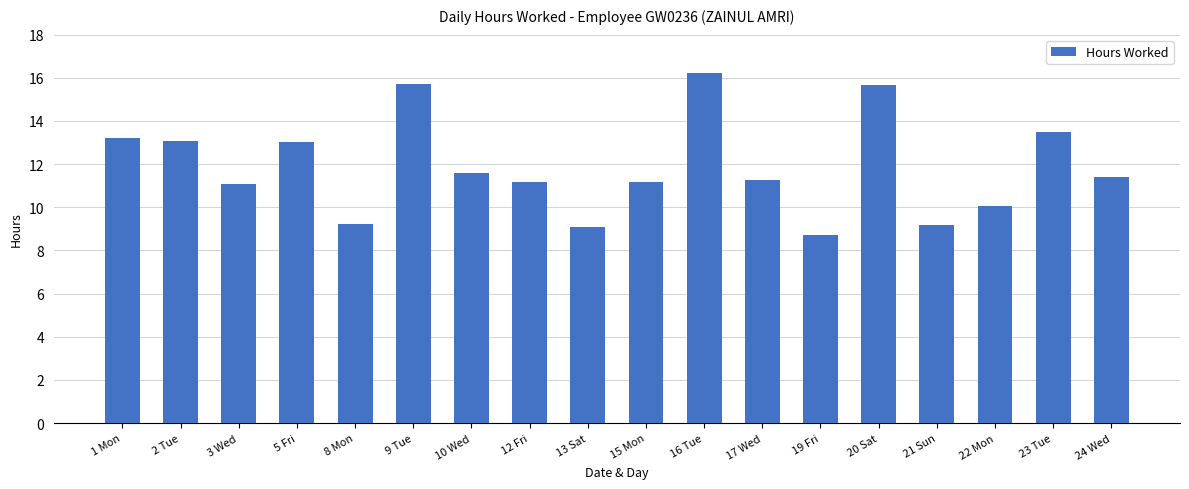

Count the number of values greater than 11.

13